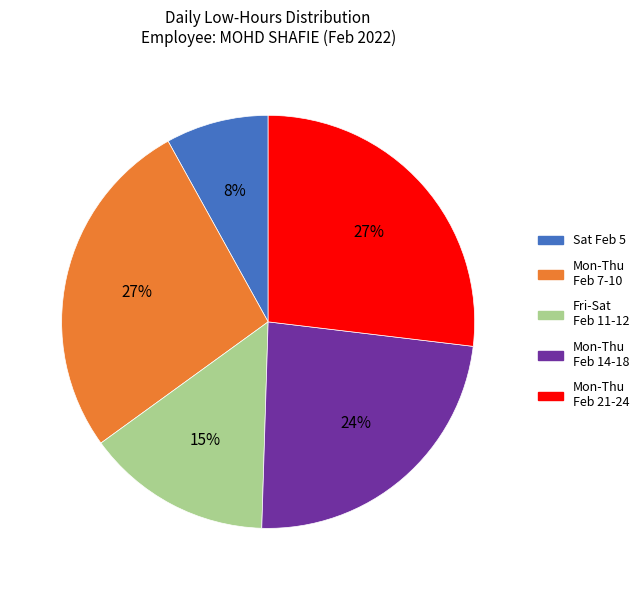

To the nearest percent, what is the difference between the largest and smallest slice percentages?

19%